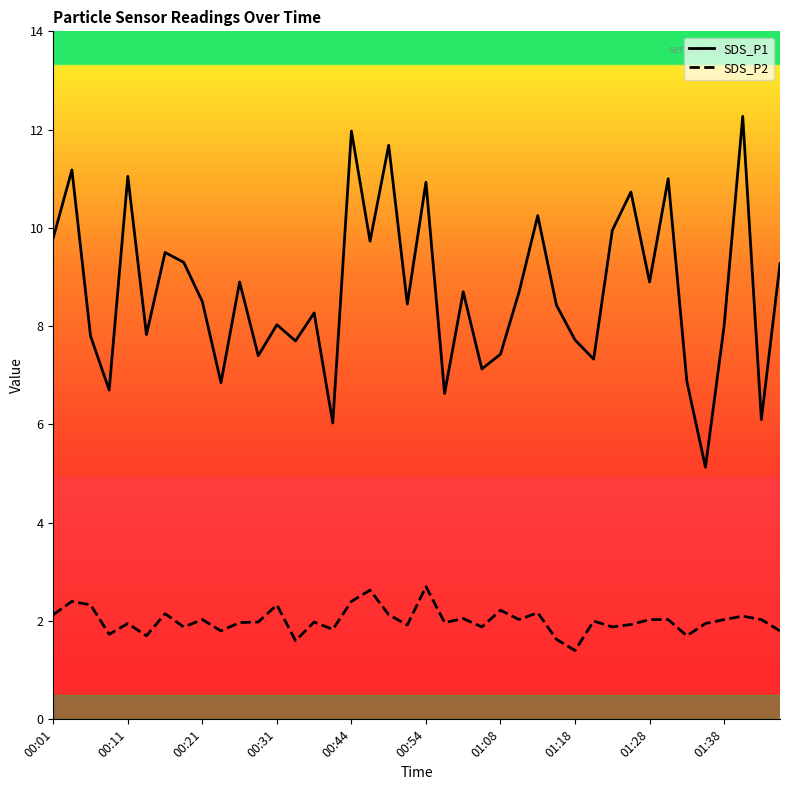

What are all the series names shown in the legend?

SDS_P1, SDS_P2